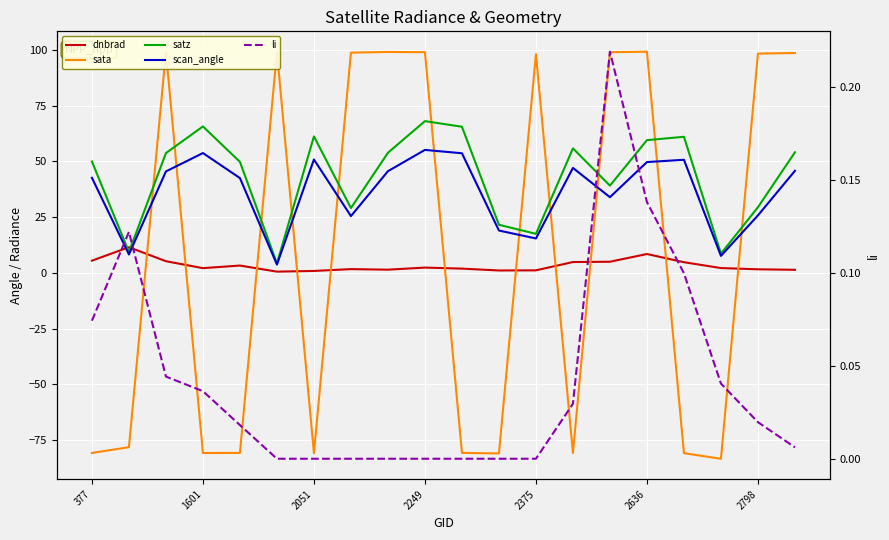

Reading left to right, extract all data points from this chart.

dnbrad: 5.5	11.5	5.2	2.1	3.3	0.6	0.9	1.7	1.4	2.4	1.9	1.1	1.1	4.9	5.0	8.5	4.8	2.2	1.6	1.4
sata: -80.8	-78.2	99.2	-80.8	-80.7	99.1	-80.9	98.8	99.1	99.0	-80.7	-81.0	98.1	-80.8	99.0	99.2	-80.9	-83.4	98.4	98.6
satz: 50.0	9.3	53.7	65.7	49.8	4.2	61.2	29.1	53.9	68.1	65.5	21.6	17.5	55.8	39.1	59.5	61.0	8.6	29.4	54.1
scan_angle: 42.6	8.3	45.5	53.7	42.5	3.7	50.9	25.5	45.6	55.2	53.7	19.0	15.4	47.1	34.0	49.7	50.7	7.6	25.8	45.8
li: 0.1	0.1	0.0	0.0	0.0	0.0	0.0	0.0	0.0	0.0	0.0	0.0	0.0	0.0	0.2	0.1	0.1	0.0	0.0	0.0